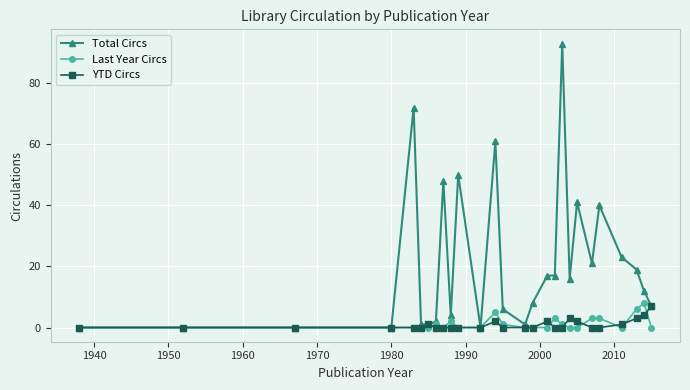

Which series has the largest total across all categories?

Total Circs